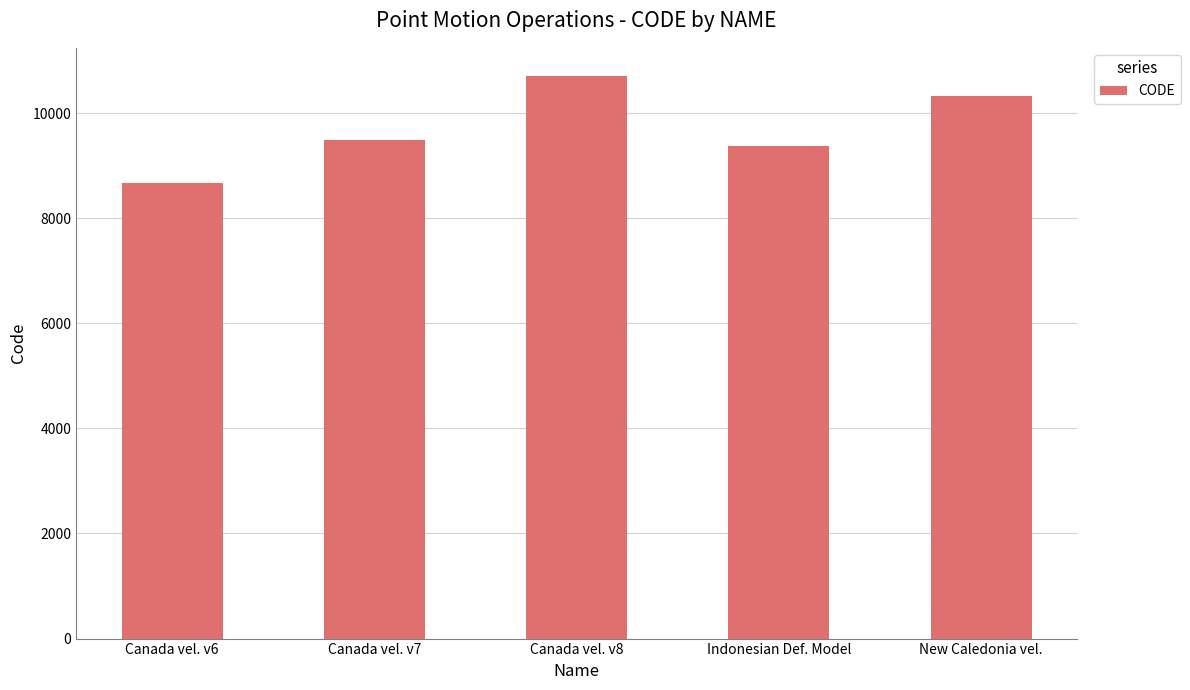

Rank the categories by value from highest to lowest.

Canada vel. v8, New Caledonia vel., Canada vel. v7, Indonesian Def. Model, Canada vel. v6